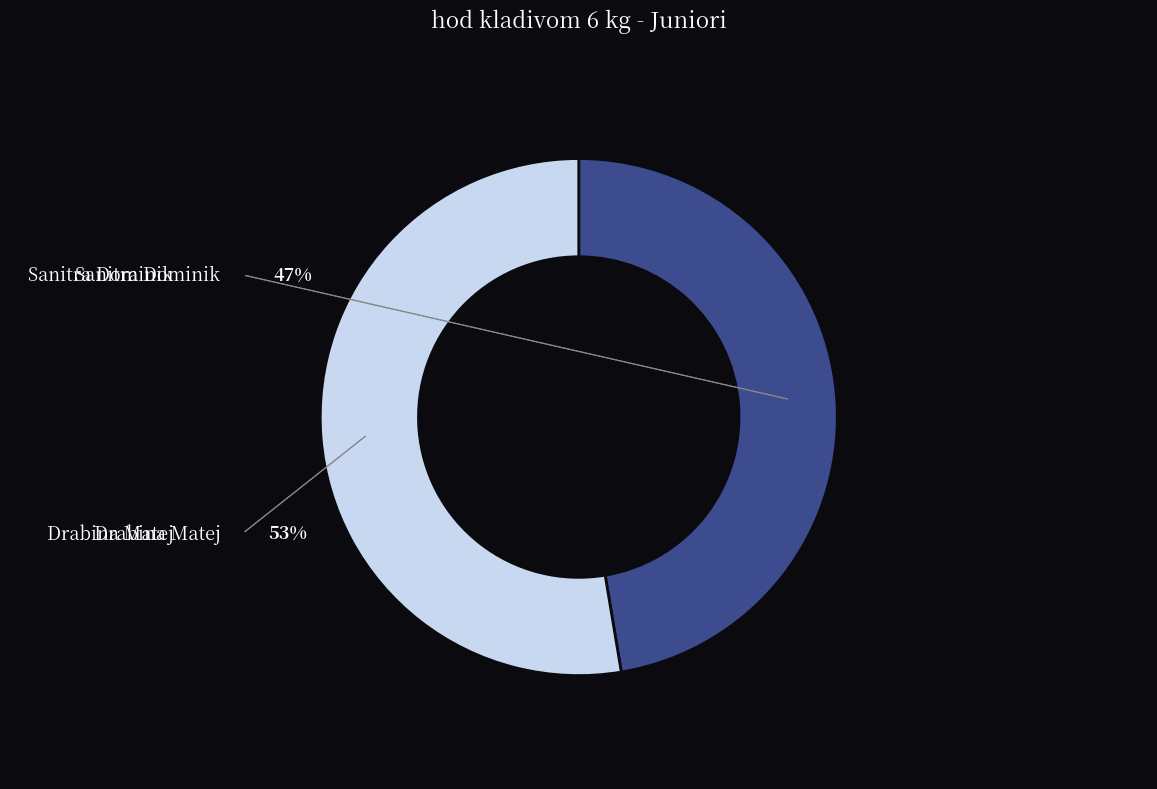

What is the ratio of the value at Drabina Matej to the value at Sanitra Dominik?

1.1